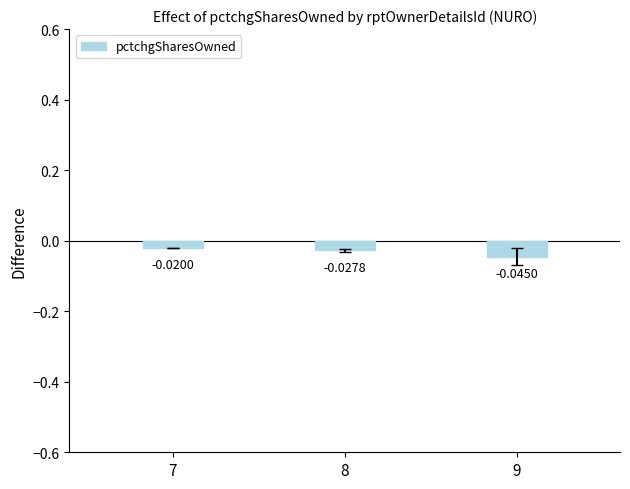

Are the bars horizontal?

No